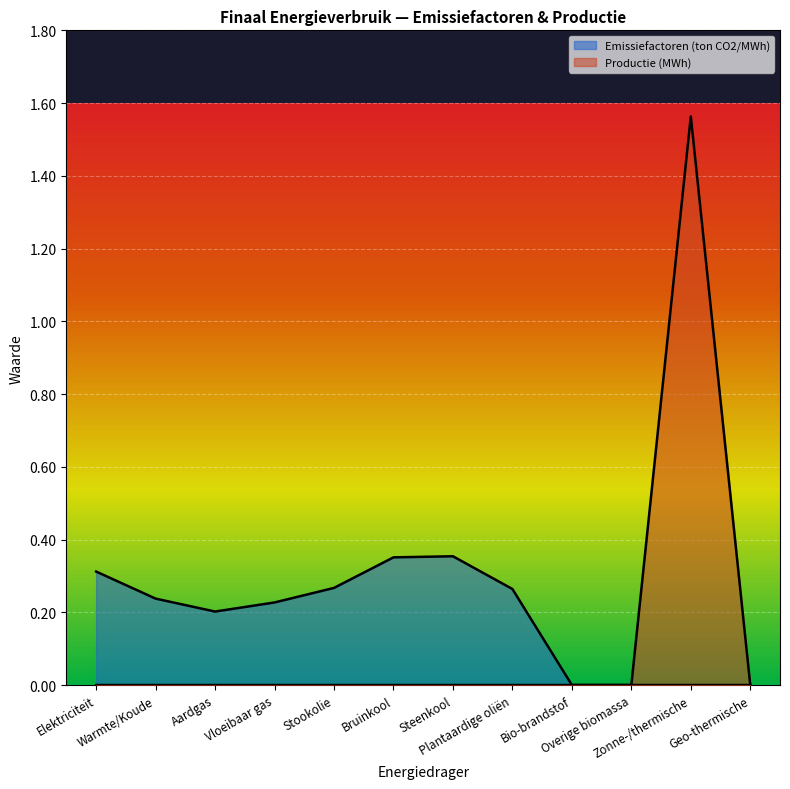

True or false: Productie (MWh) (line) and Emissiefactoren (ton CO2/MWh) (line) intersect in this chart.

False